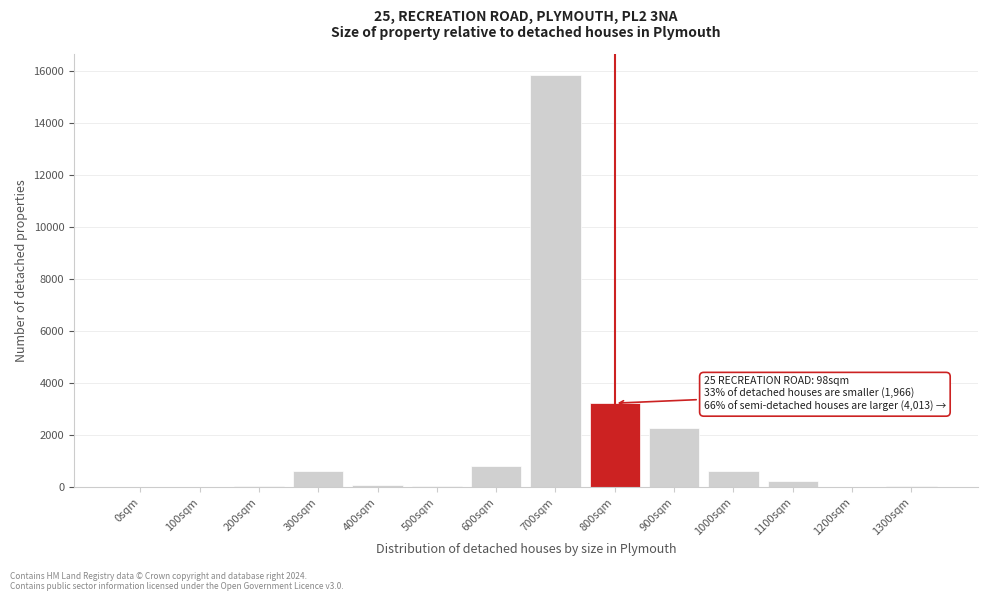

At which label is the value closest to 7935?

800sqm